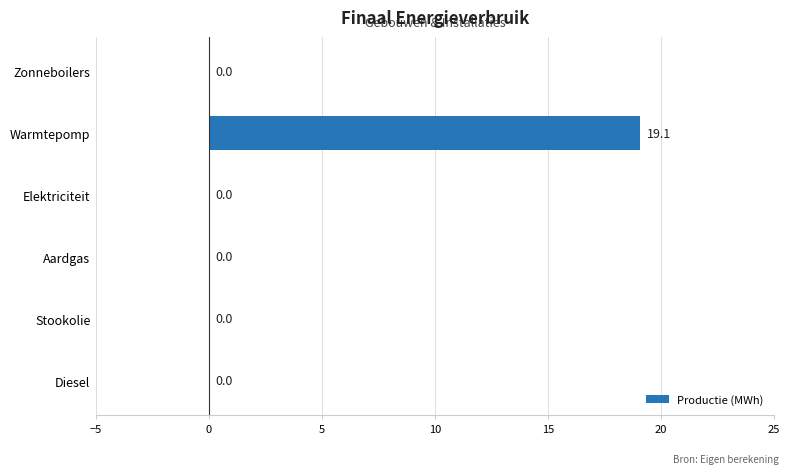

What is the sum of the values at Warmtepomp and Stookolie?

19.1